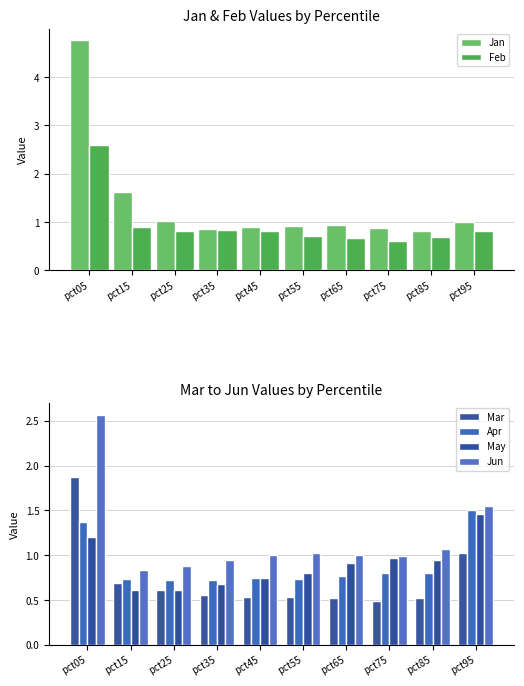

What is the average value of the May series?

0.9